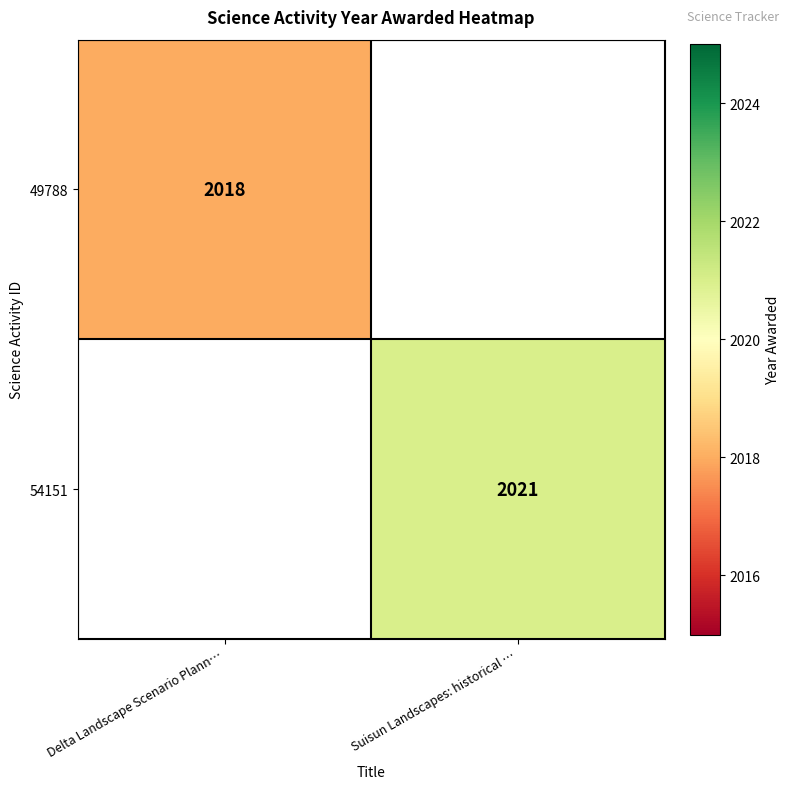

What is the minimum value shown in the chart?

2018.0